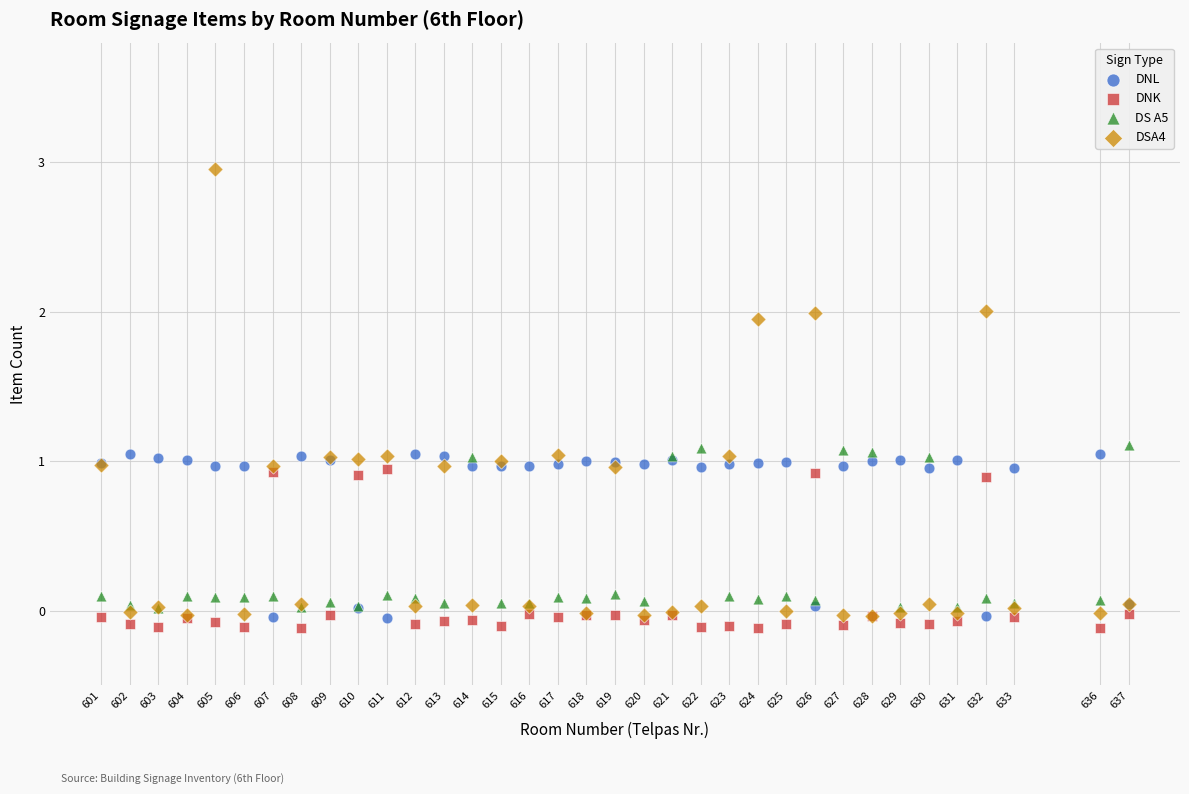

Which series has the widest spread of Y values?

DSA4